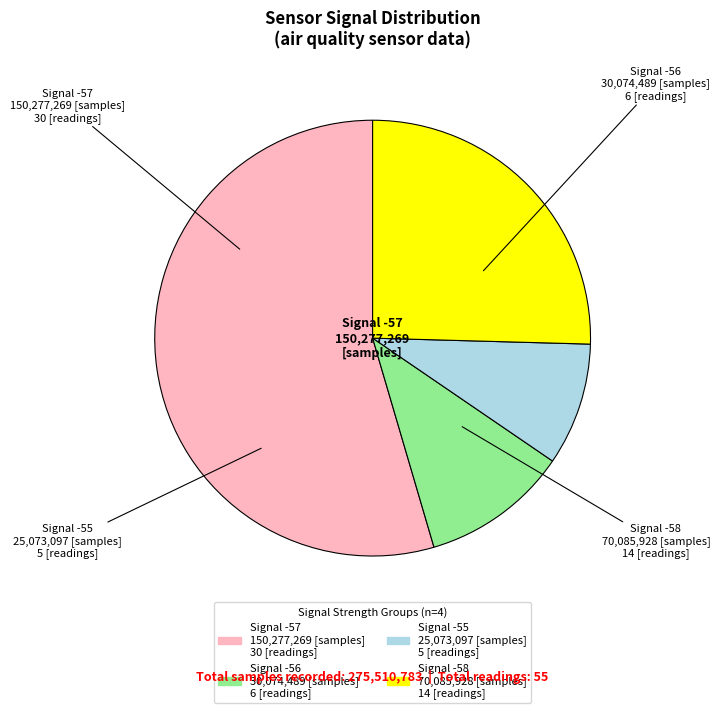

Is it true that Signal -58 is 25% of the pie?

True